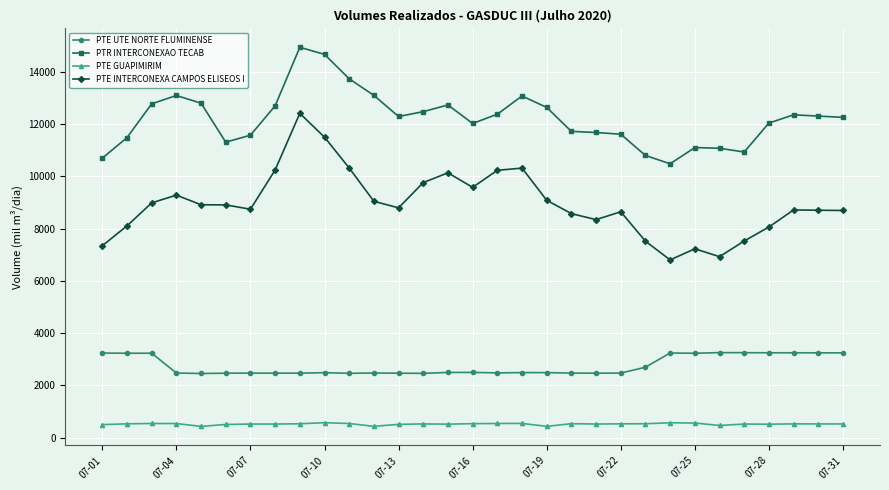

What are all the series names shown in the legend?

PTE UTE NORTE FLUMINENSE, PTR INTERCONEXAO TECAB, PTE GUAPIMIRIM, PTE INTERCONEXA CAMPOS ELISEOS I